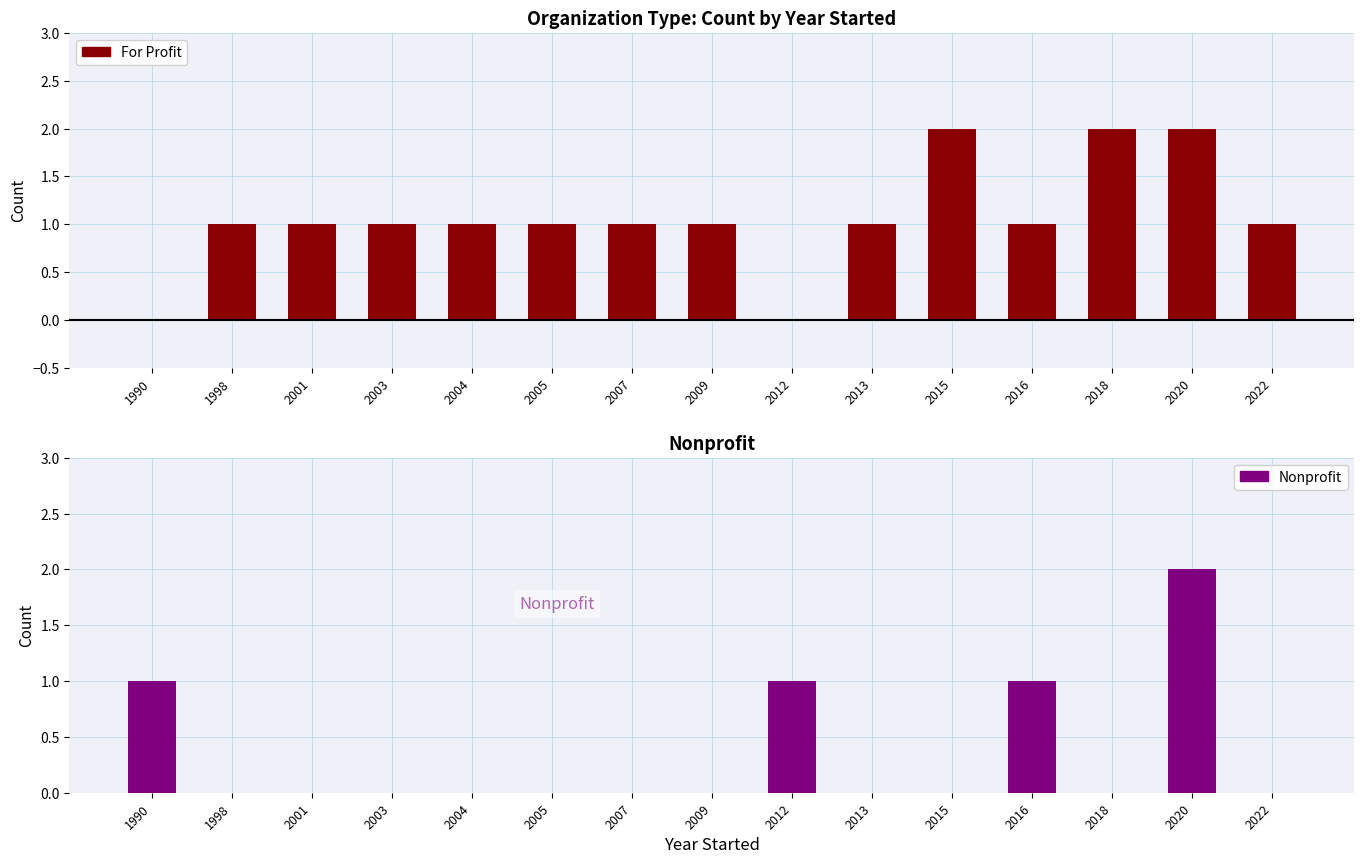

How many values in Nonprofit are above zero?

4